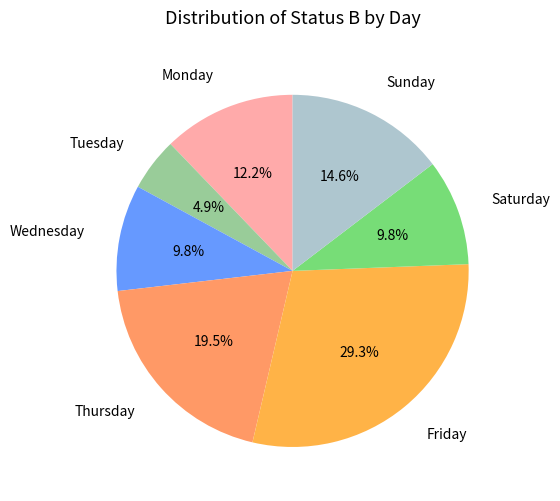

Approximately how many times larger is the value at Wednesday compared to Saturday?

1.0